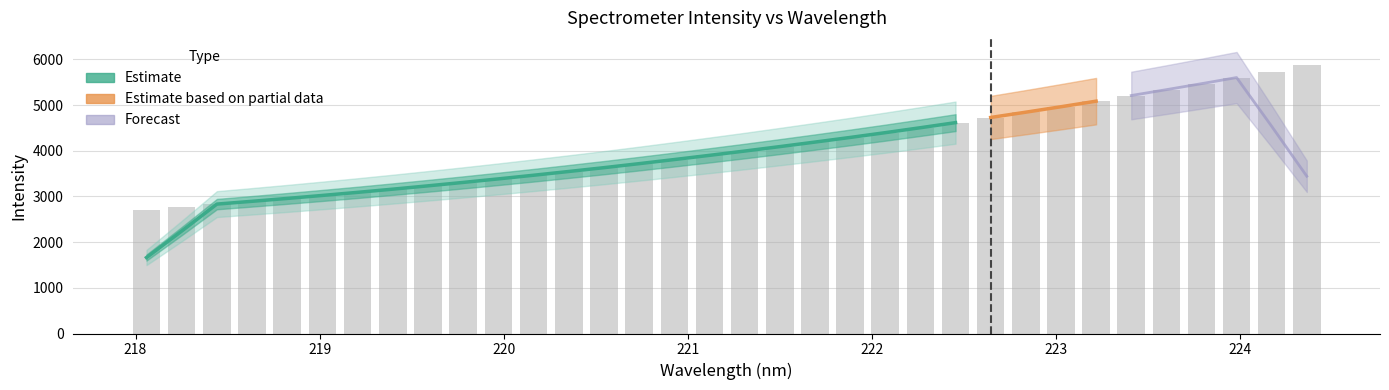

Reading right to left, list all the values displayed in this chart.

5874.2	5732.9	5599.6	5461.8	5334.0	5205.8	5077.5	4959.0	4843.6	4723.8	4610.5	4499.8	4393.1	4287.4	4182.4	4087.0	3993.0	3898.1	3800.4	3713.8	3627.4	3543.5	3460.1	3382.1	3303.1	3229.2	3156.8	3085.9	3018.7	2953.5	2891.9	2829.2	2771.2	2712.1